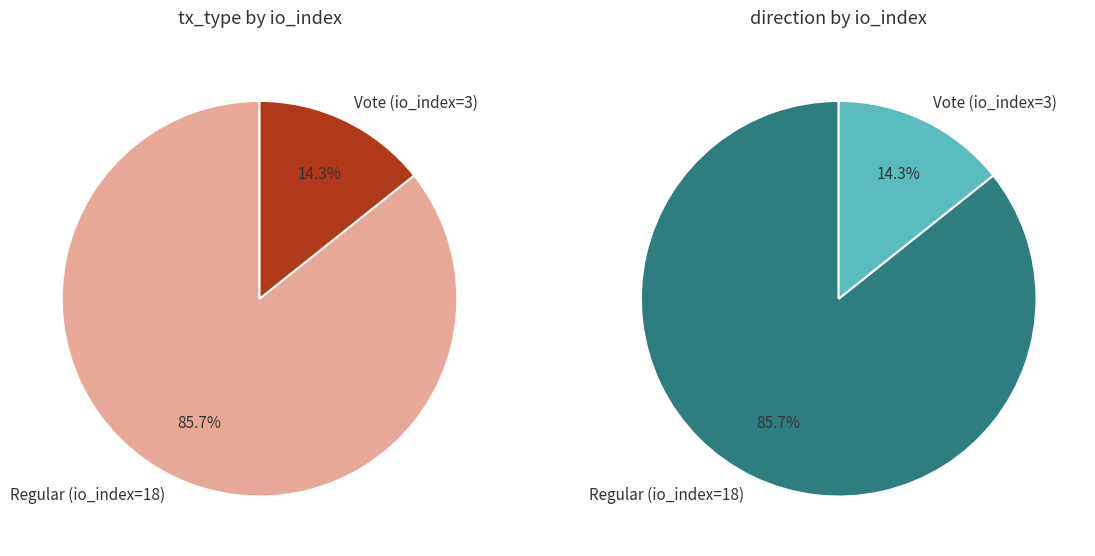

Is there any slice that represents more than half of the pie?

Yes